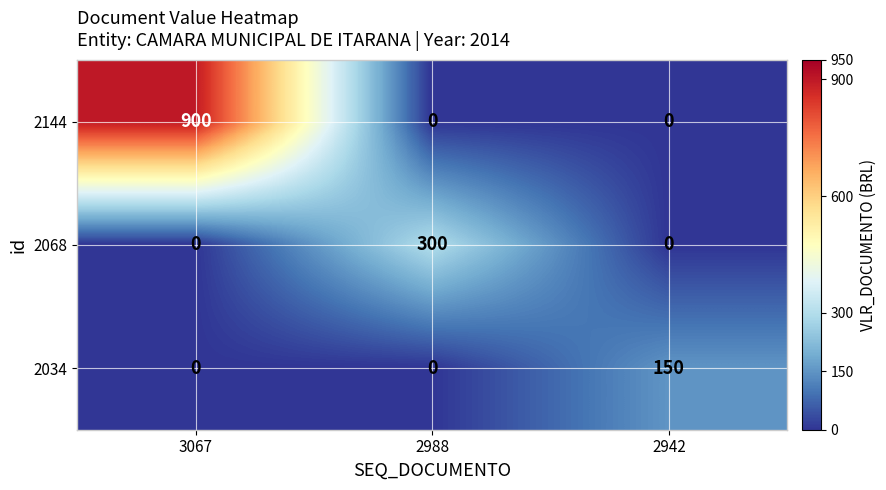

List the series in order of their peak value, highest first.

2144, 2068, 2034